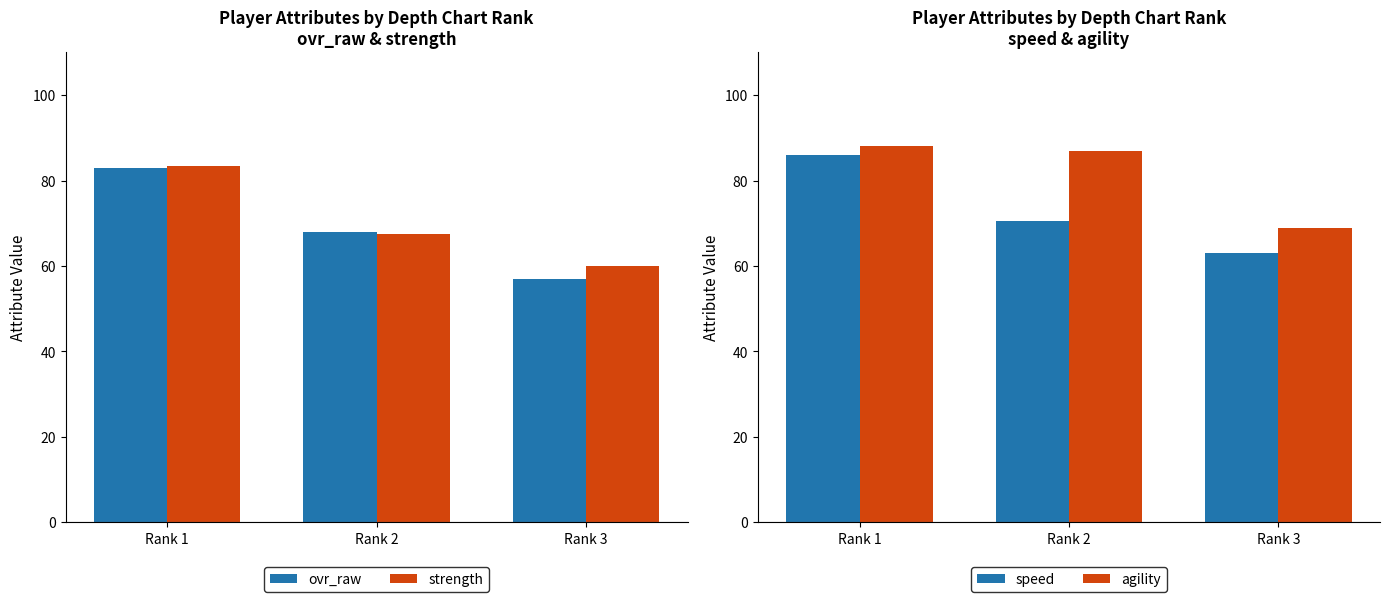

What is the difference between the maximum and minimum values in the agility series?

19.0